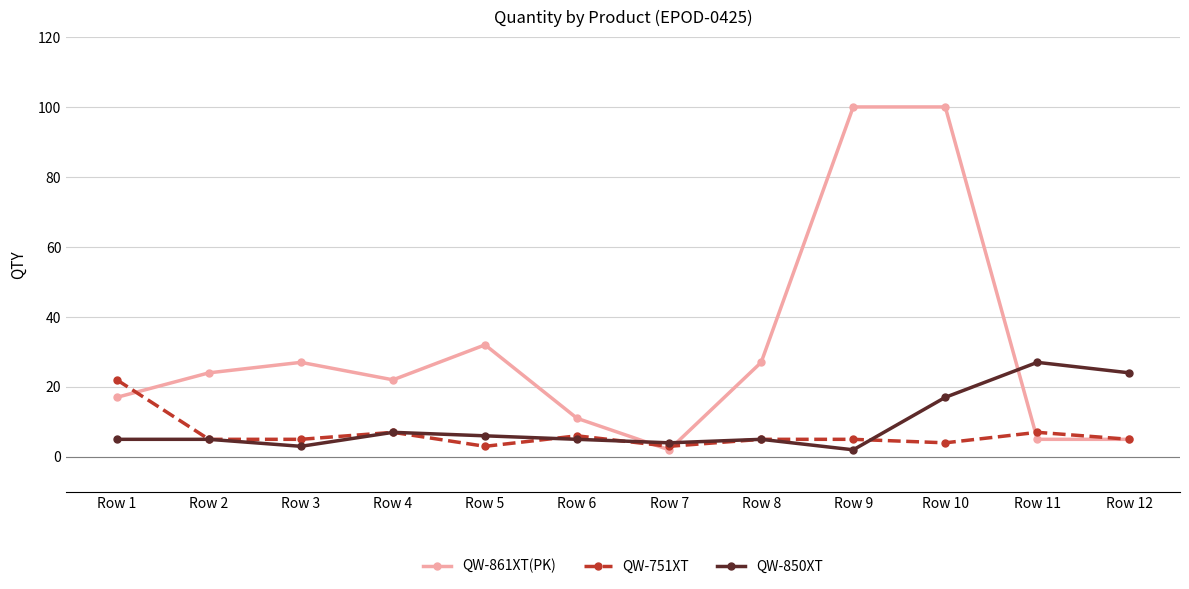

Reading right to left, extract all data points from this chart.

QW-861XT(PK): Row 12=5	Row 11=5	Row 10=100	Row 9=100	Row 8=27	Row 7=2	Row 6=11	Row 5=32	Row 4=22	Row 3=27	Row 2=24	Row 1=17
QW-751XT: Row 12=5	Row 11=7	Row 10=4	Row 9=5	Row 8=5	Row 7=3	Row 6=6	Row 5=3	Row 4=7	Row 3=5	Row 2=5	Row 1=22
QW-850XT: Row 12=24	Row 11=27	Row 10=17	Row 9=2	Row 8=5	Row 7=4	Row 6=5	Row 5=6	Row 4=7	Row 3=3	Row 2=5	Row 1=5